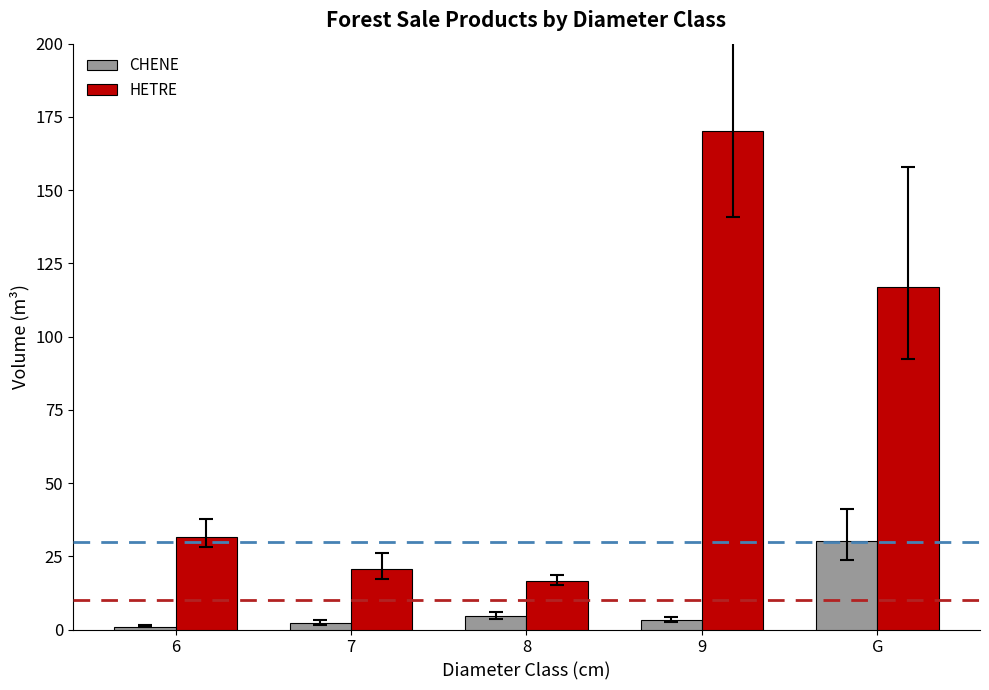

What is the difference between the maximum and minimum values in the HETRE series?

153.7